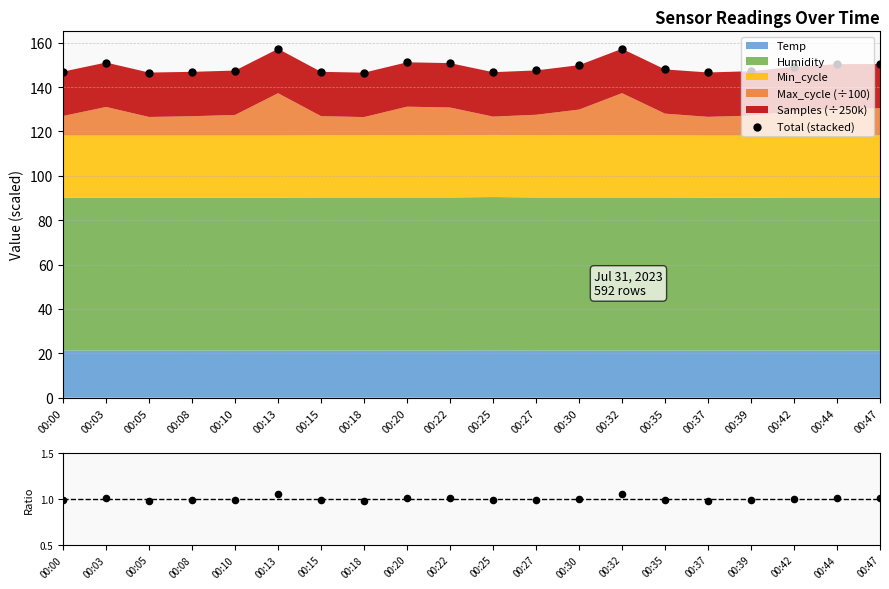

At how many categories does at least one series exceed 23?

20